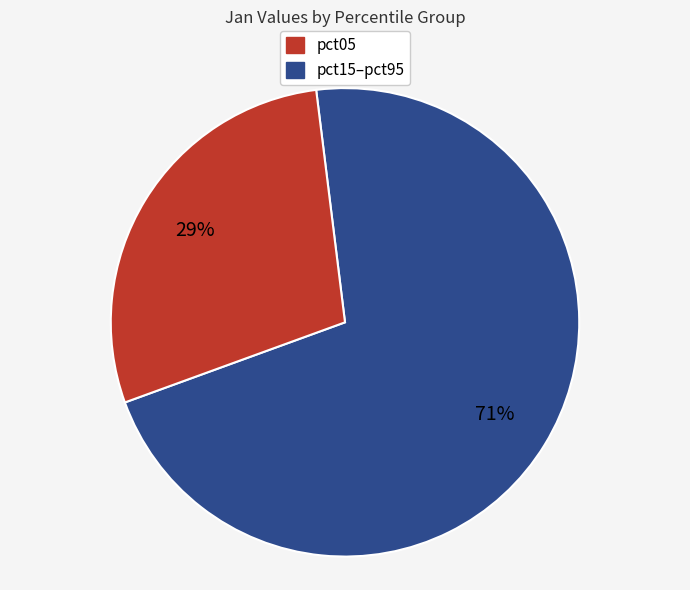

How many segments does this pie chart have?

2